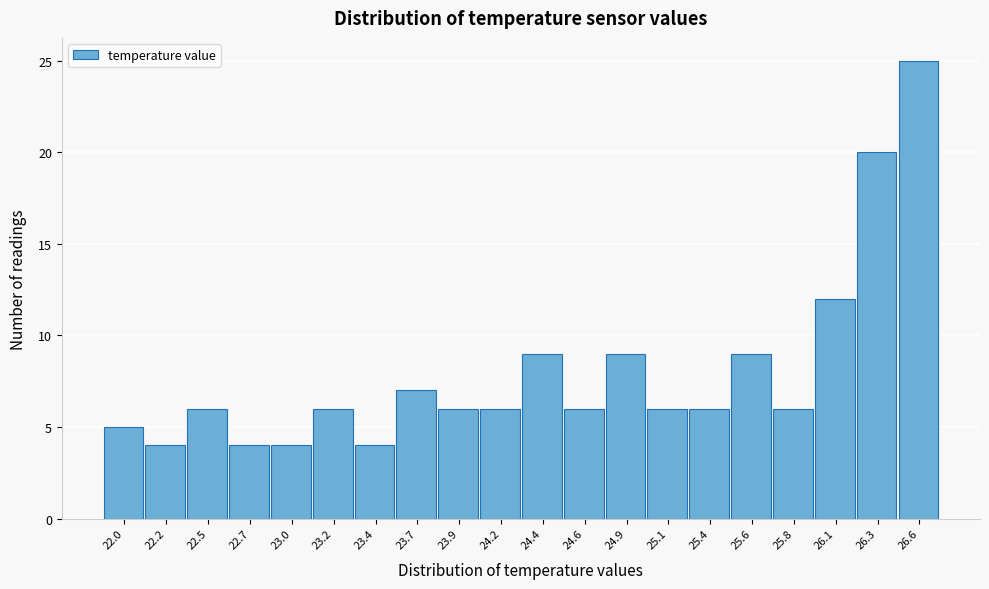

Reading left to right, extract all data points from this chart.

22.0=5	22.2=4	22.5=6	22.7=4	23.0=4	23.2=6	23.4=4	23.7=7	23.9=6	24.2=6	24.4=9	24.6=6	24.9=9	25.1=6	25.4=6	25.6=9	25.8=6	26.1=12	26.3=20	26.6=25